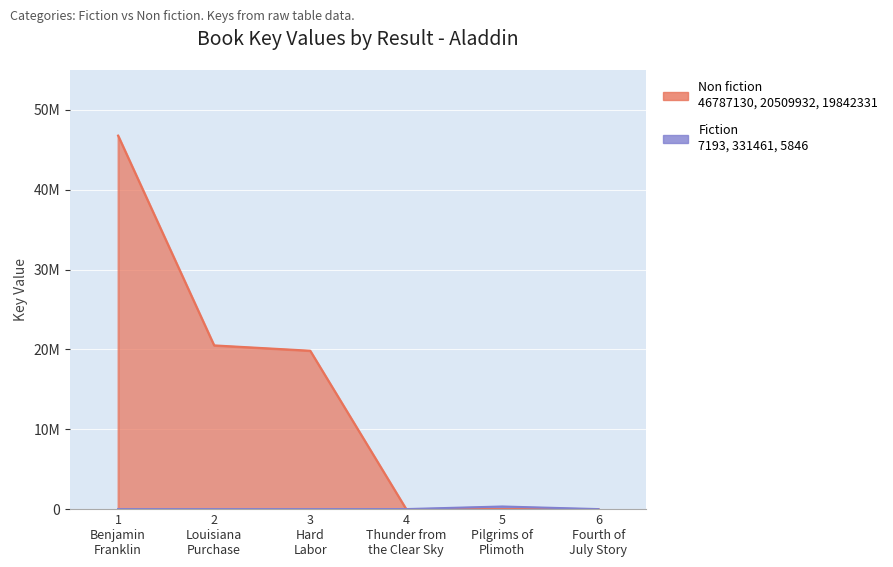

Does the chart display data point markers on the line(s)?

No